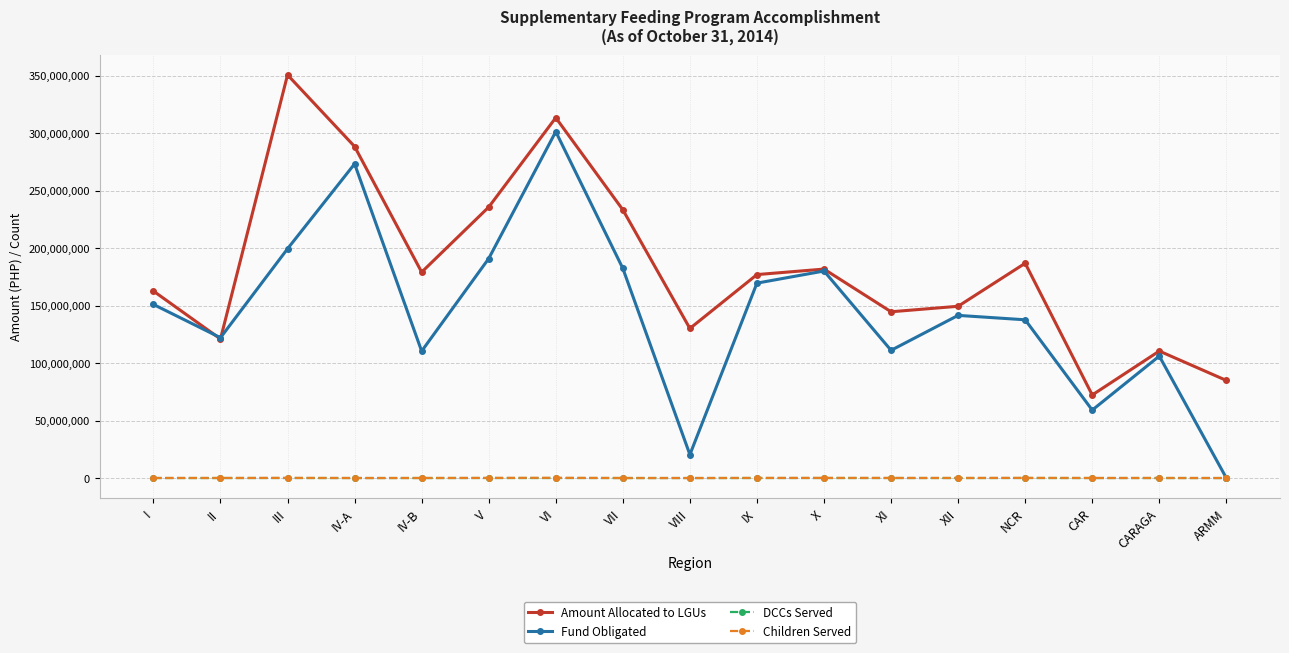

What is the total value across all series at CAR?

131402050